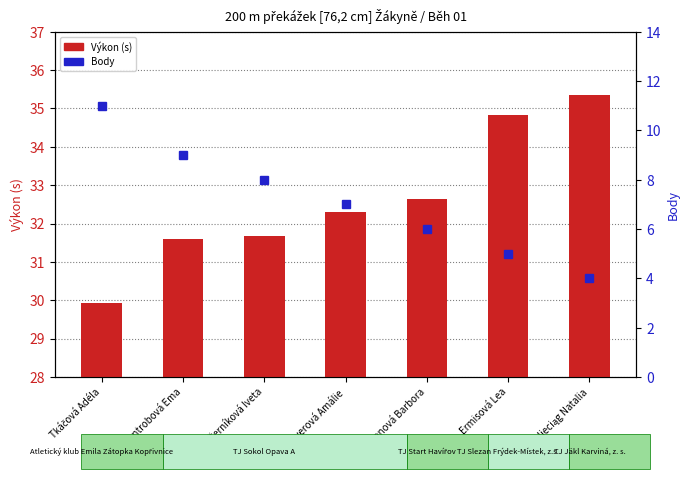

What is the difference between the highest and lowest values at Černíková Iveta?

23.7